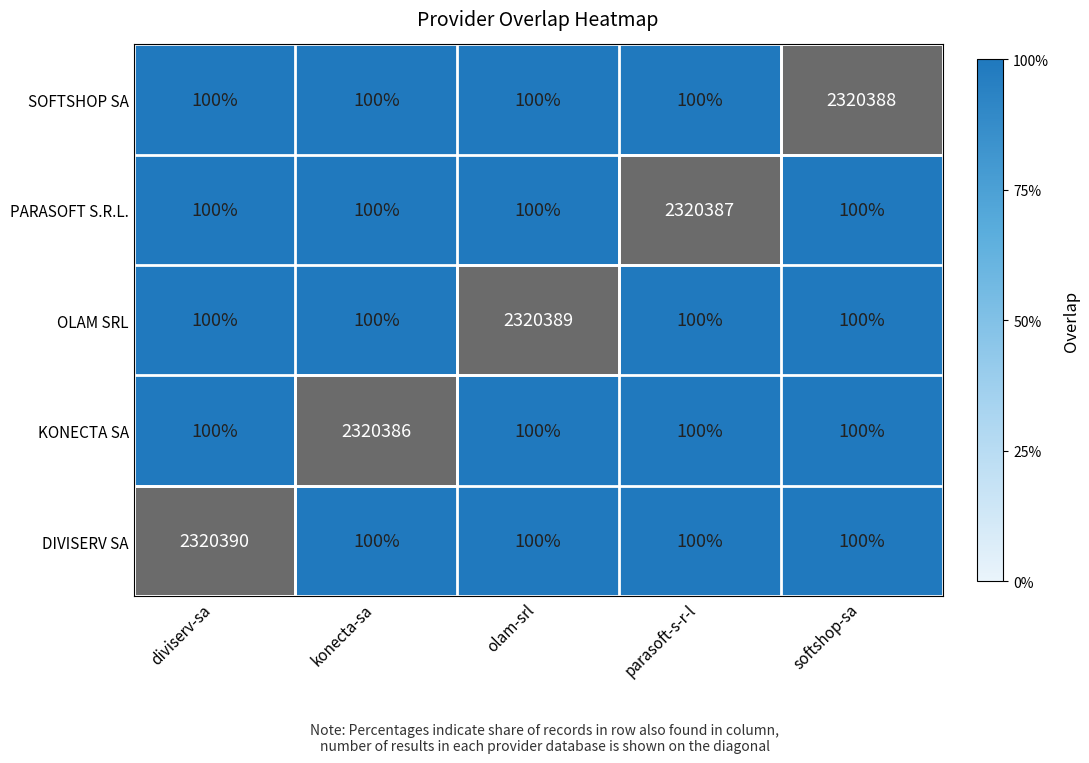

What is the maximum value shown in the chart?

2320390